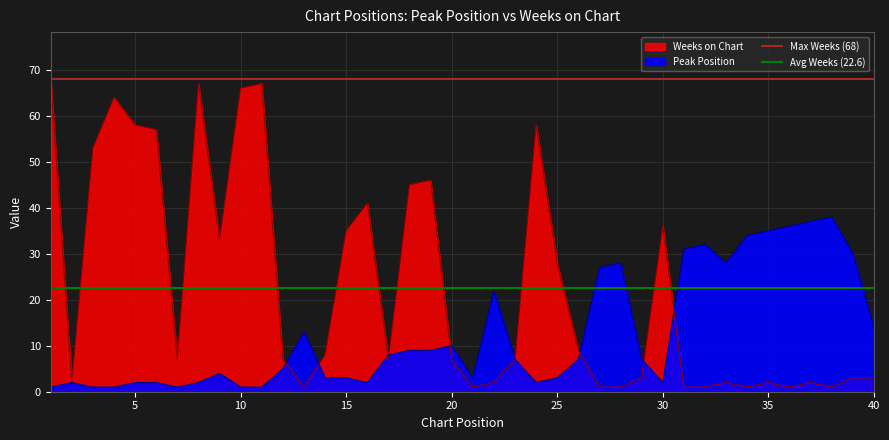

Count the number of data series in this chart.

2